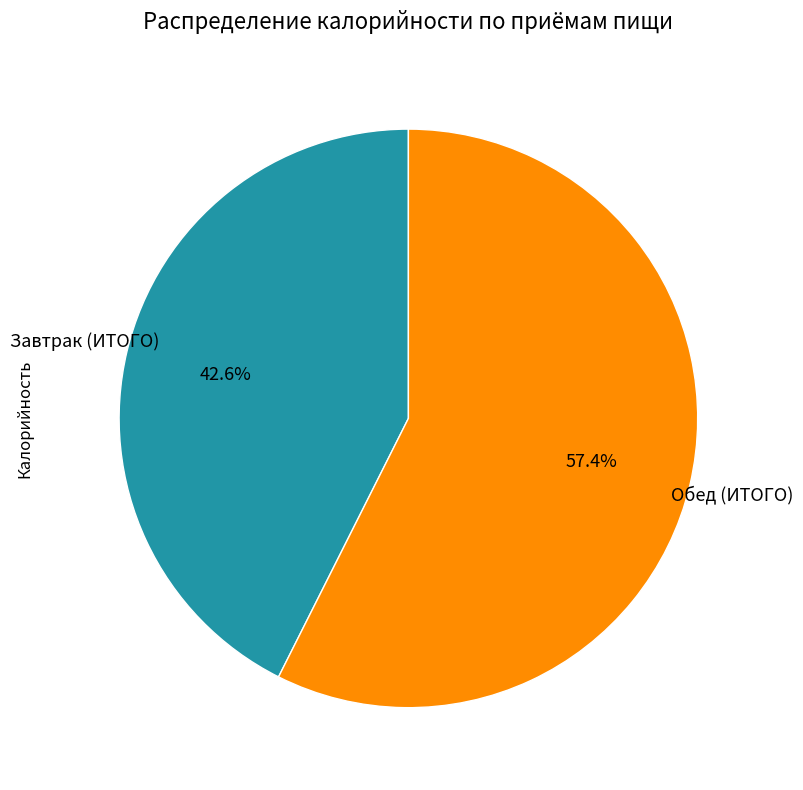

Does any single category account for the majority?

Yes